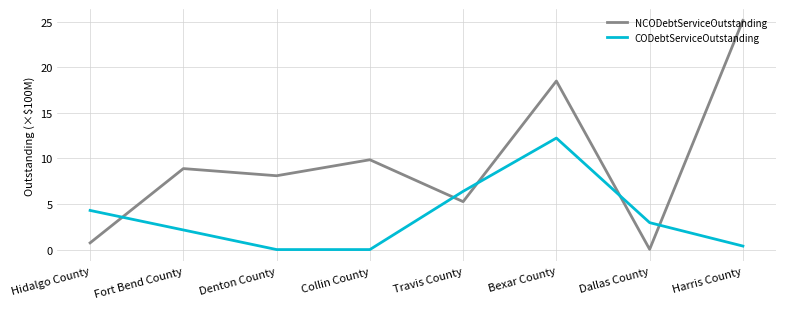

What position from the right is Hidalgo County?

8